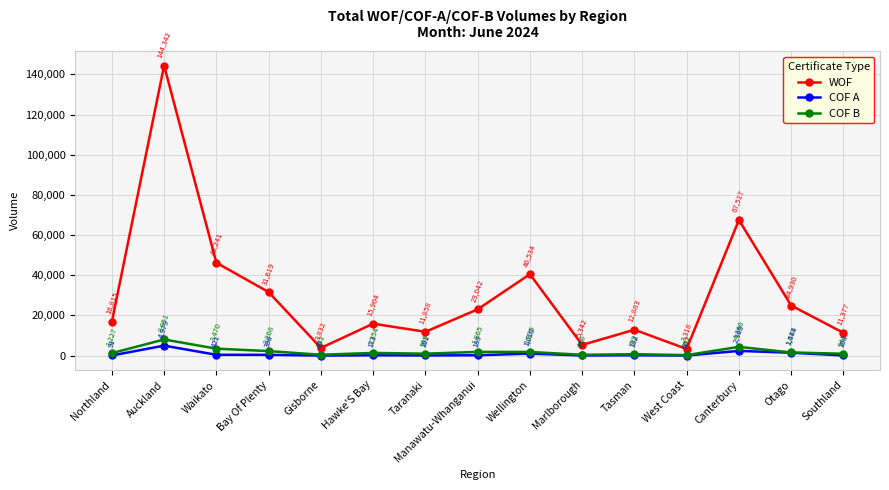

What position from the right is Tasman?

5